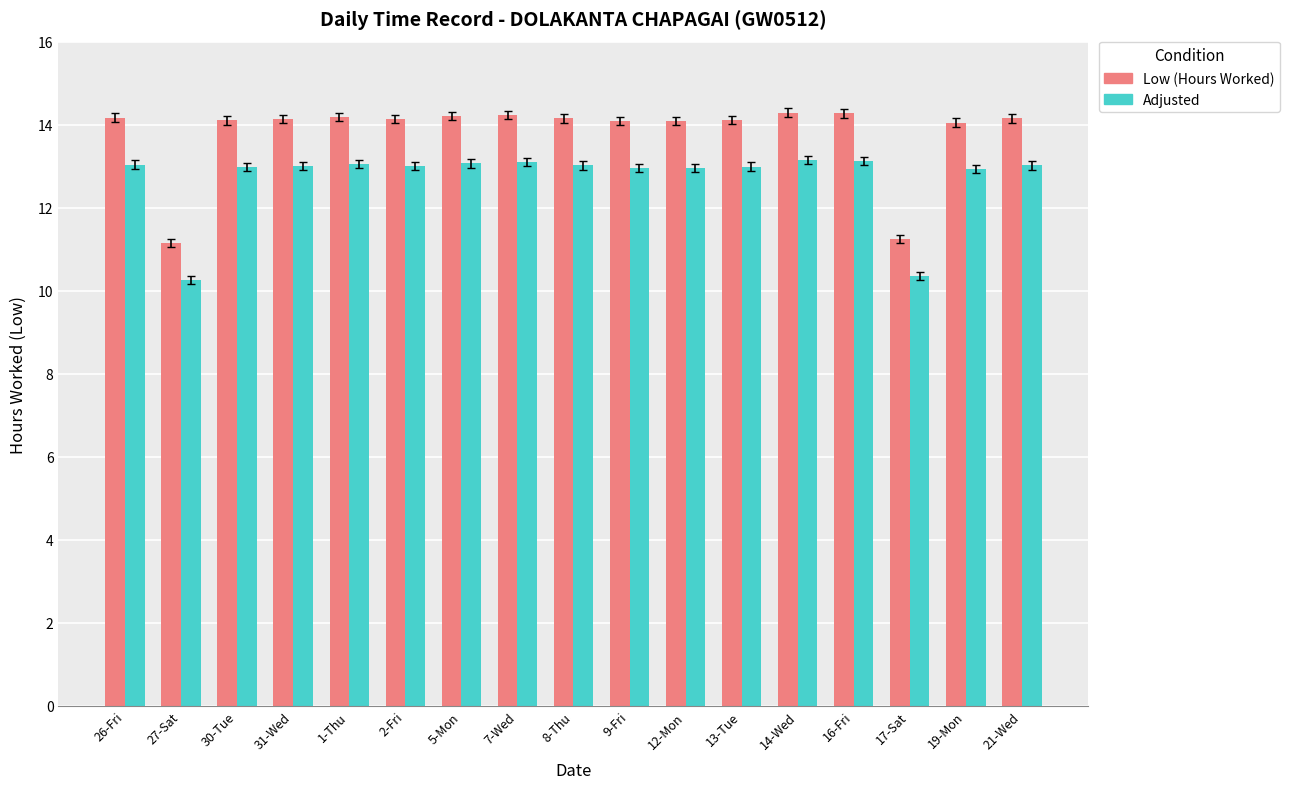

Count the number of categories in the chart.

17